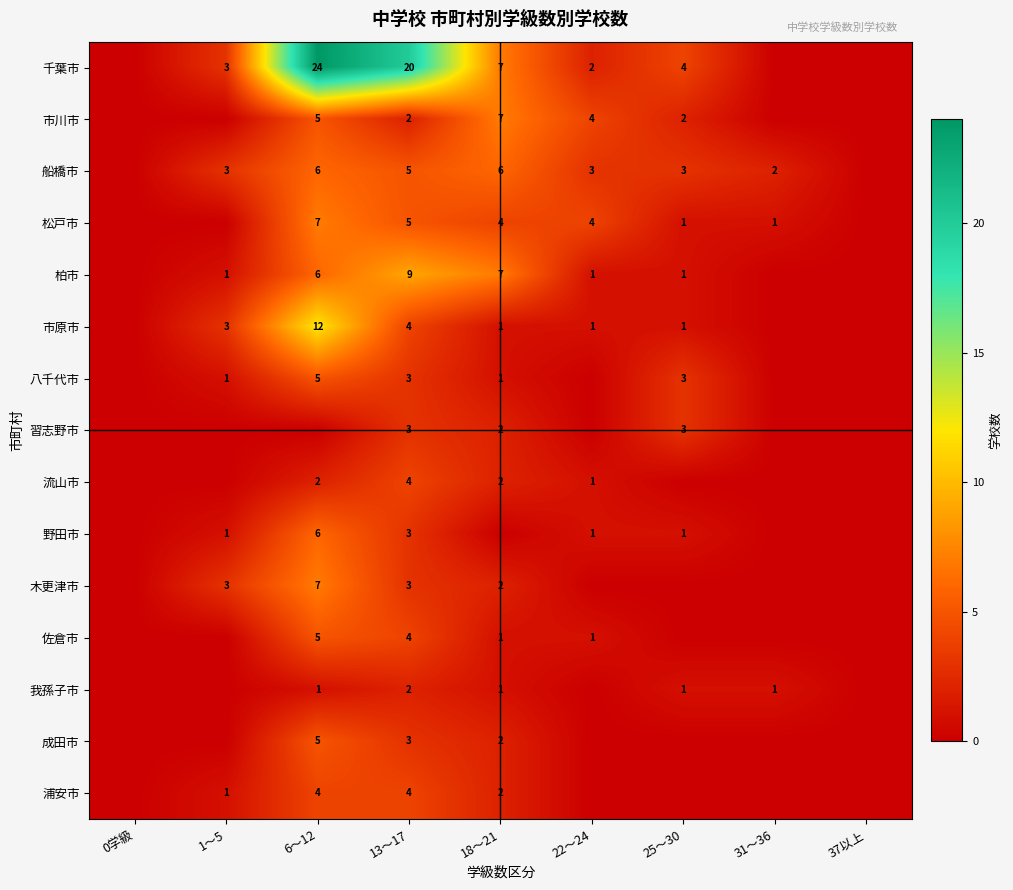

At how many categories does at least one series exceed 12?

2